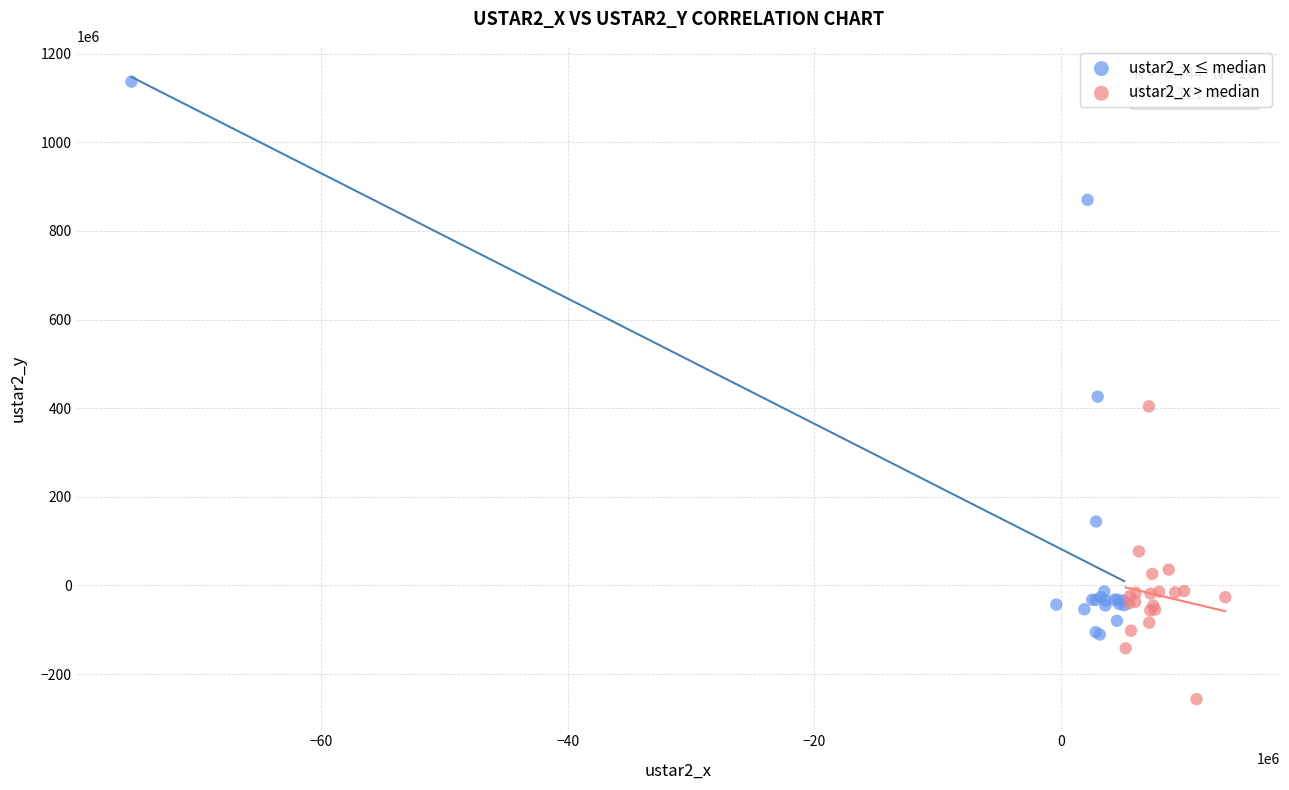

What are all the series names shown in the legend?

ustar2_x ≤ median, ustar2_x > median